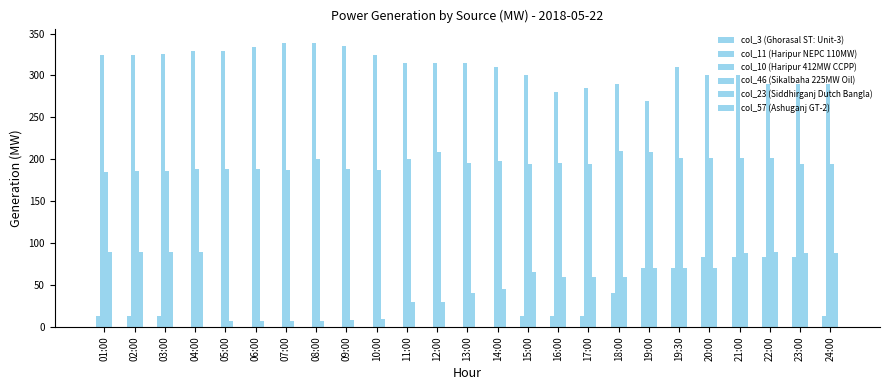

Between 11:00 and 13:00, which is larger?

11:00